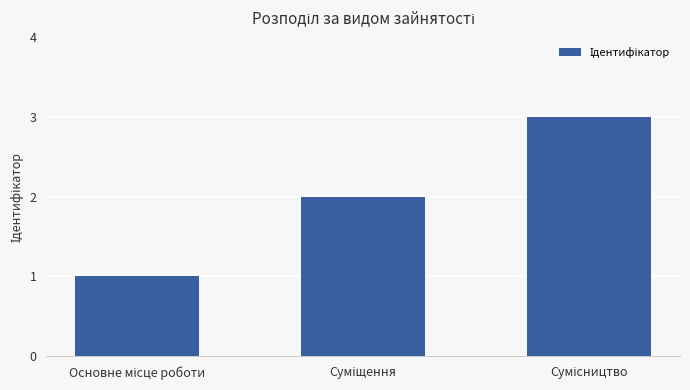

What is the maximum value shown in the chart?

3